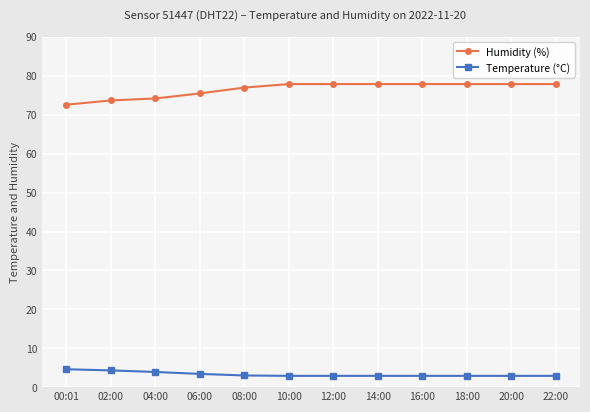

The value of Humidity (%) at 00:01 is 95.0. True or false?

False